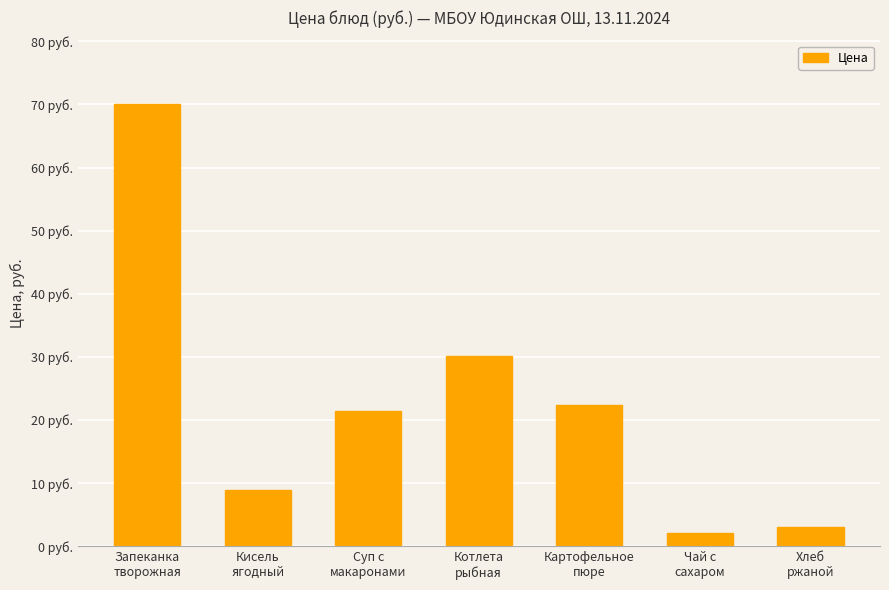

What position from the right is Котлета
рыбная?

4